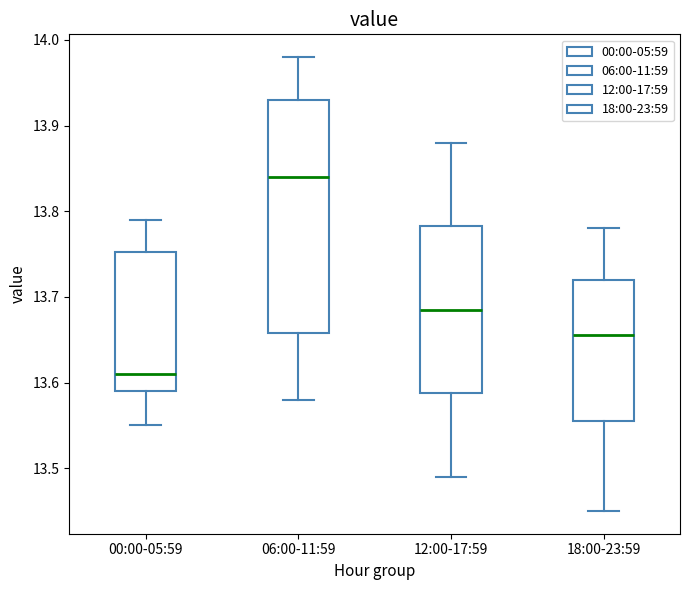

Which box's median line is the highest?

06:00-11:59